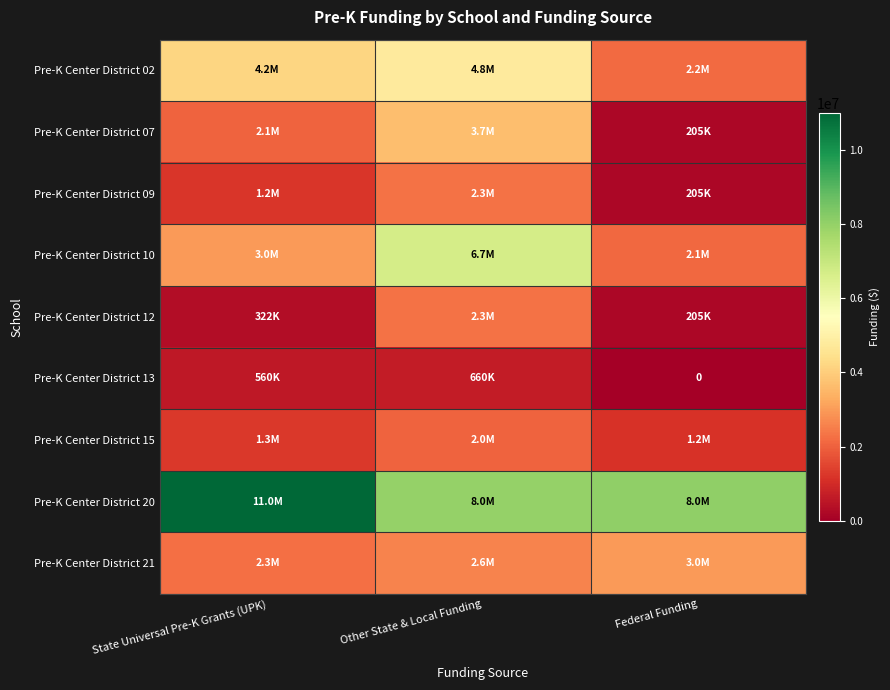

Which category has the lowest value in the Pre-K Center District 20 series?

Other State & Local Funding